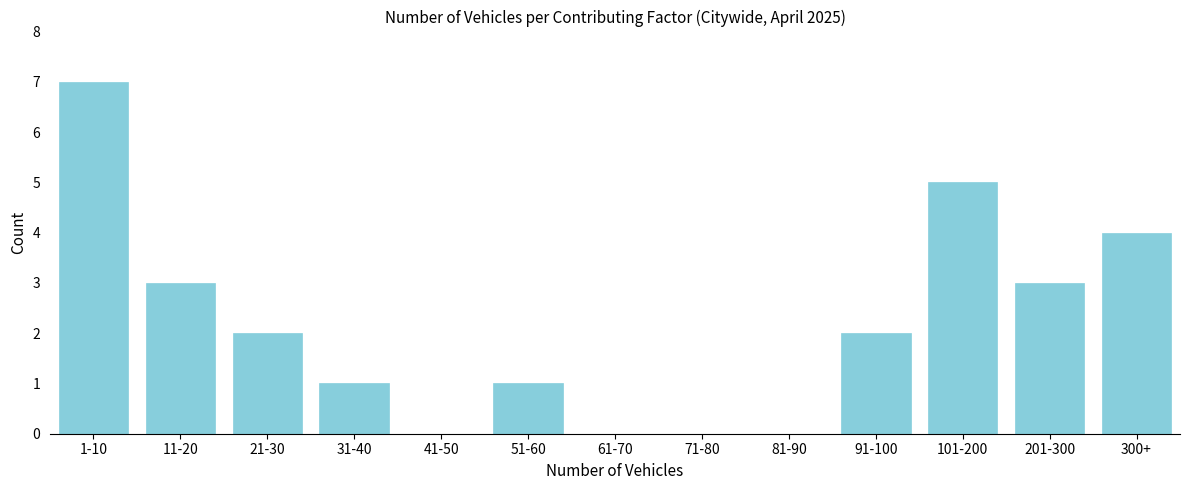

Reading left to right, list all the values displayed in this chart.

1-10=7	11-20=3	21-30=2	31-40=1	41-50=0	51-60=1	61-70=0	71-80=0	81-90=0	91-100=2	101-200=5	201-300=3	300+=4